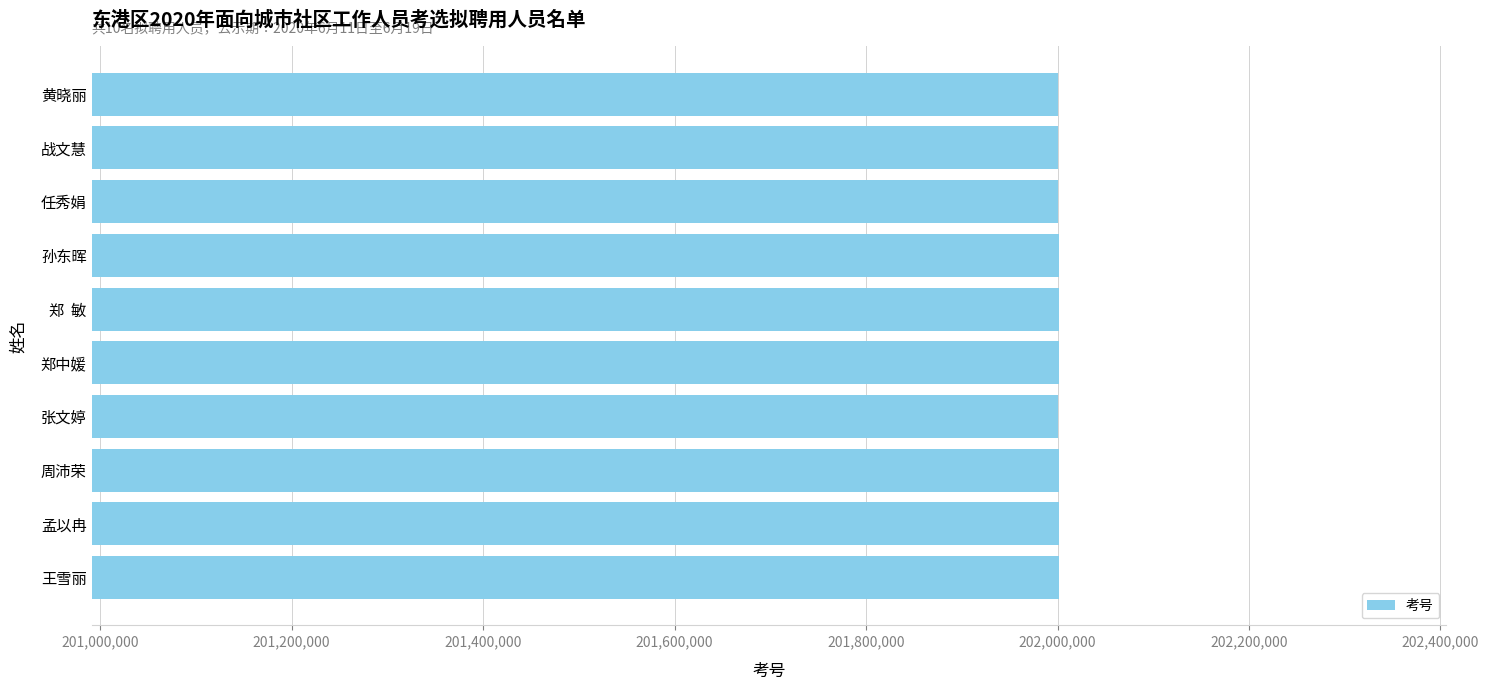

How many series are shown in this chart?

1